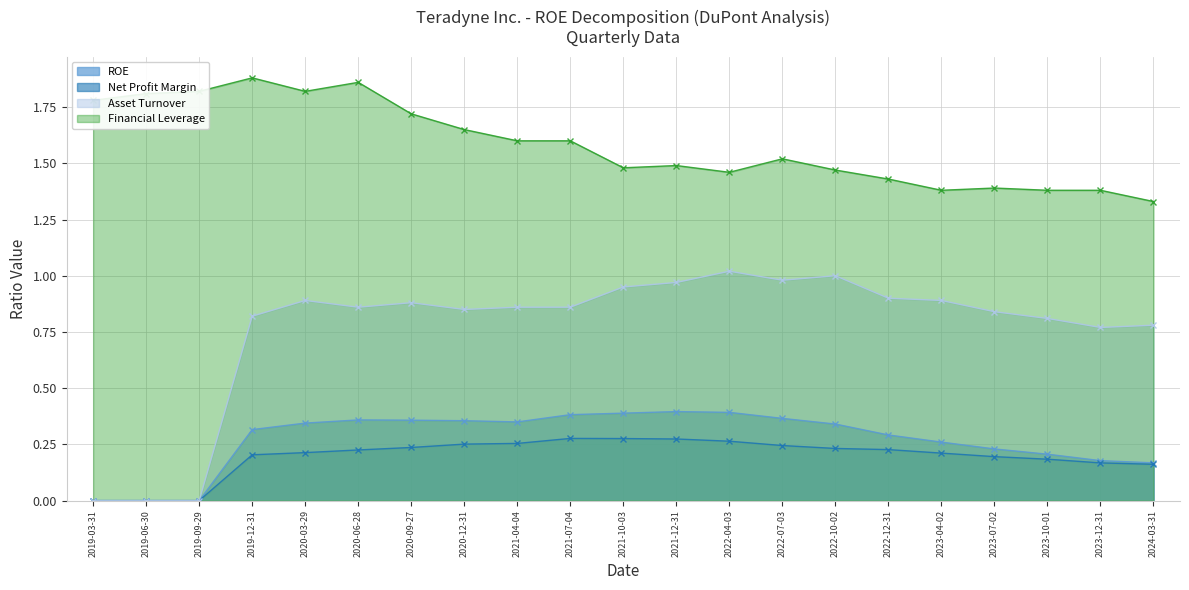

Where is ROE nearest to the value 0?

2019-03-31